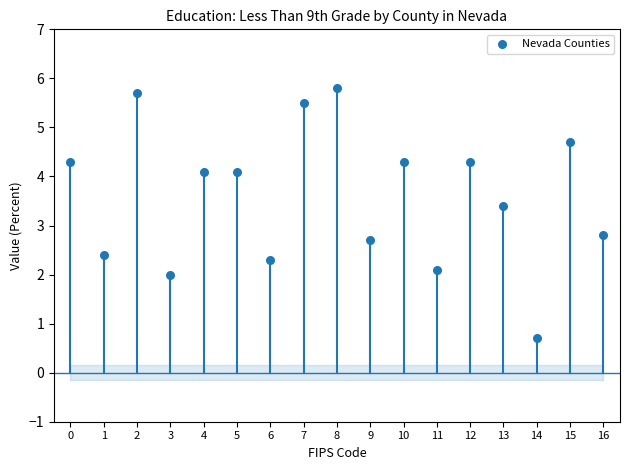

What Y value in the scatter plot is closest to 3?

2.8